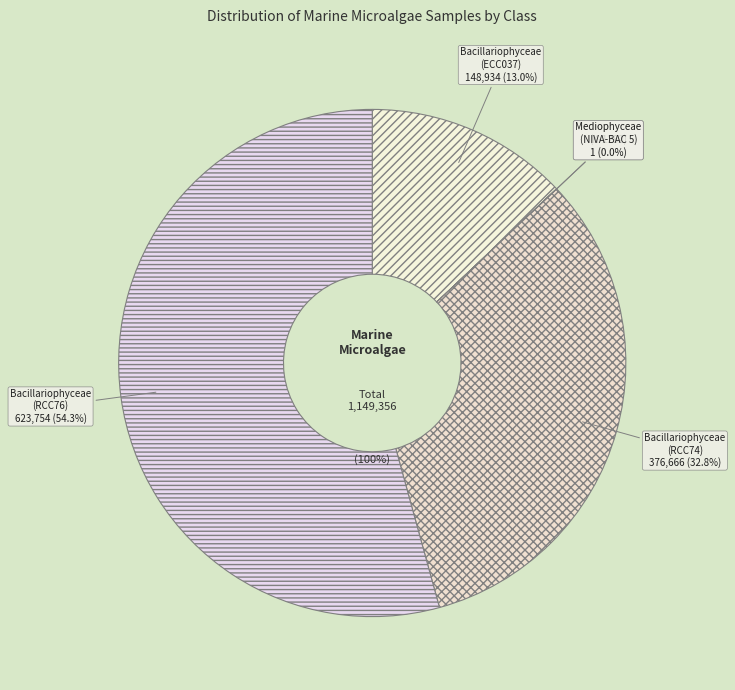

Does any single category account for the majority?

Yes